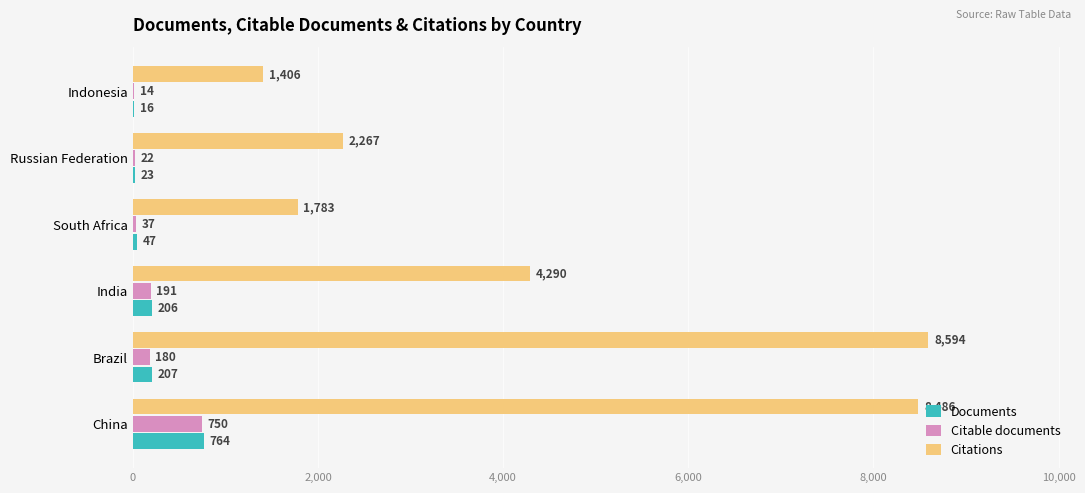

Which series changed the most between South Africa and Russian Federation?

Citations